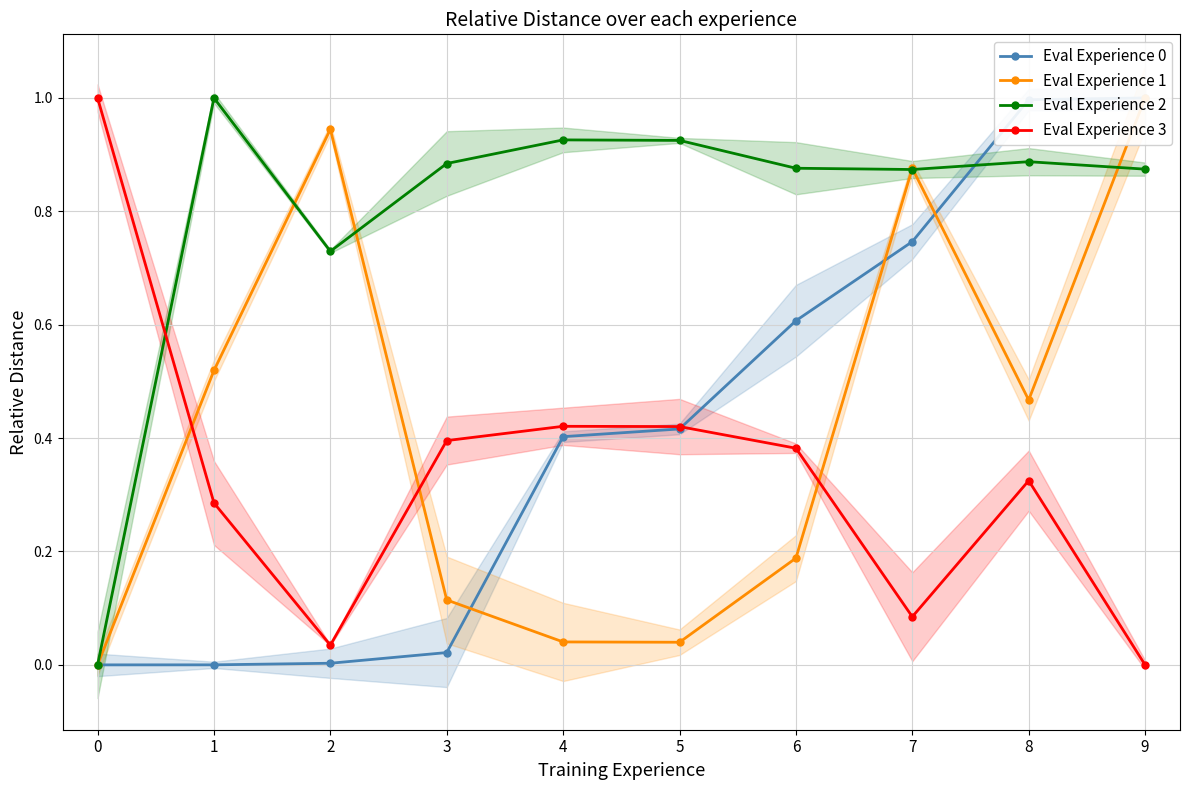

Reading right to left, extract all data points from this chart.

Eval Experience 0: 1.0	1.0	0.7	0.6	0.4	0.4	0.0	0.0	0.0	0.0
Eval Experience 1: 1.0	0.5	0.9	0.2	0.0	0.0	0.1	0.9	0.5	0.0
Eval Experience 2: 0.9	0.9	0.9	0.9	0.9	0.9	0.9	0.7	1.0	0.0
Eval Experience 3: 0.0	0.3	0.1	0.4	0.4	0.4	0.4	0.0	0.3	1.0